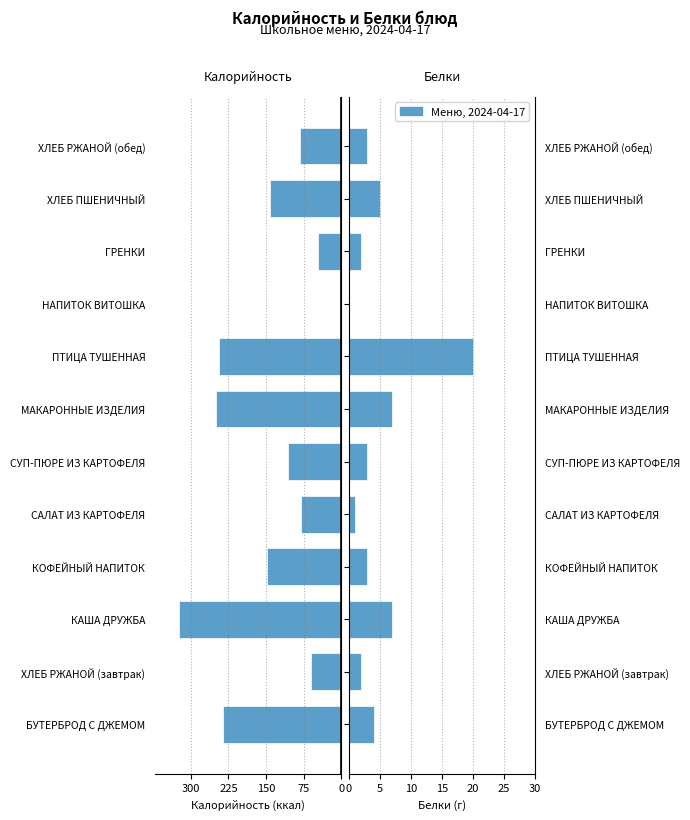

How many bars are there in total?

24